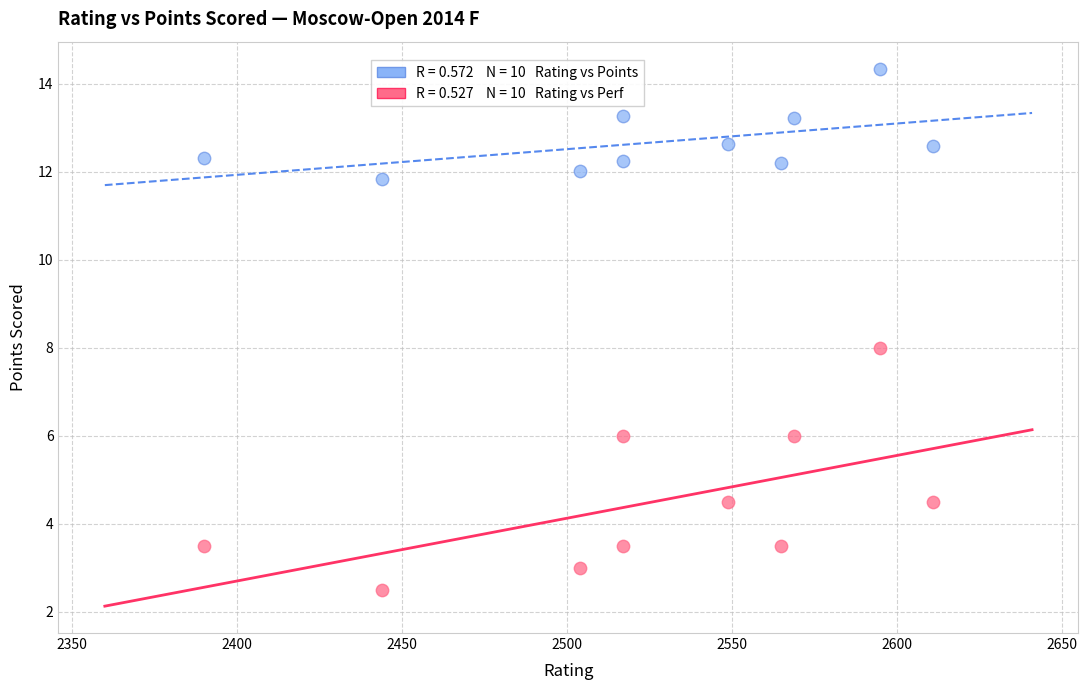

Across all data points, what is the range of Y values (max minus min)?

11.8